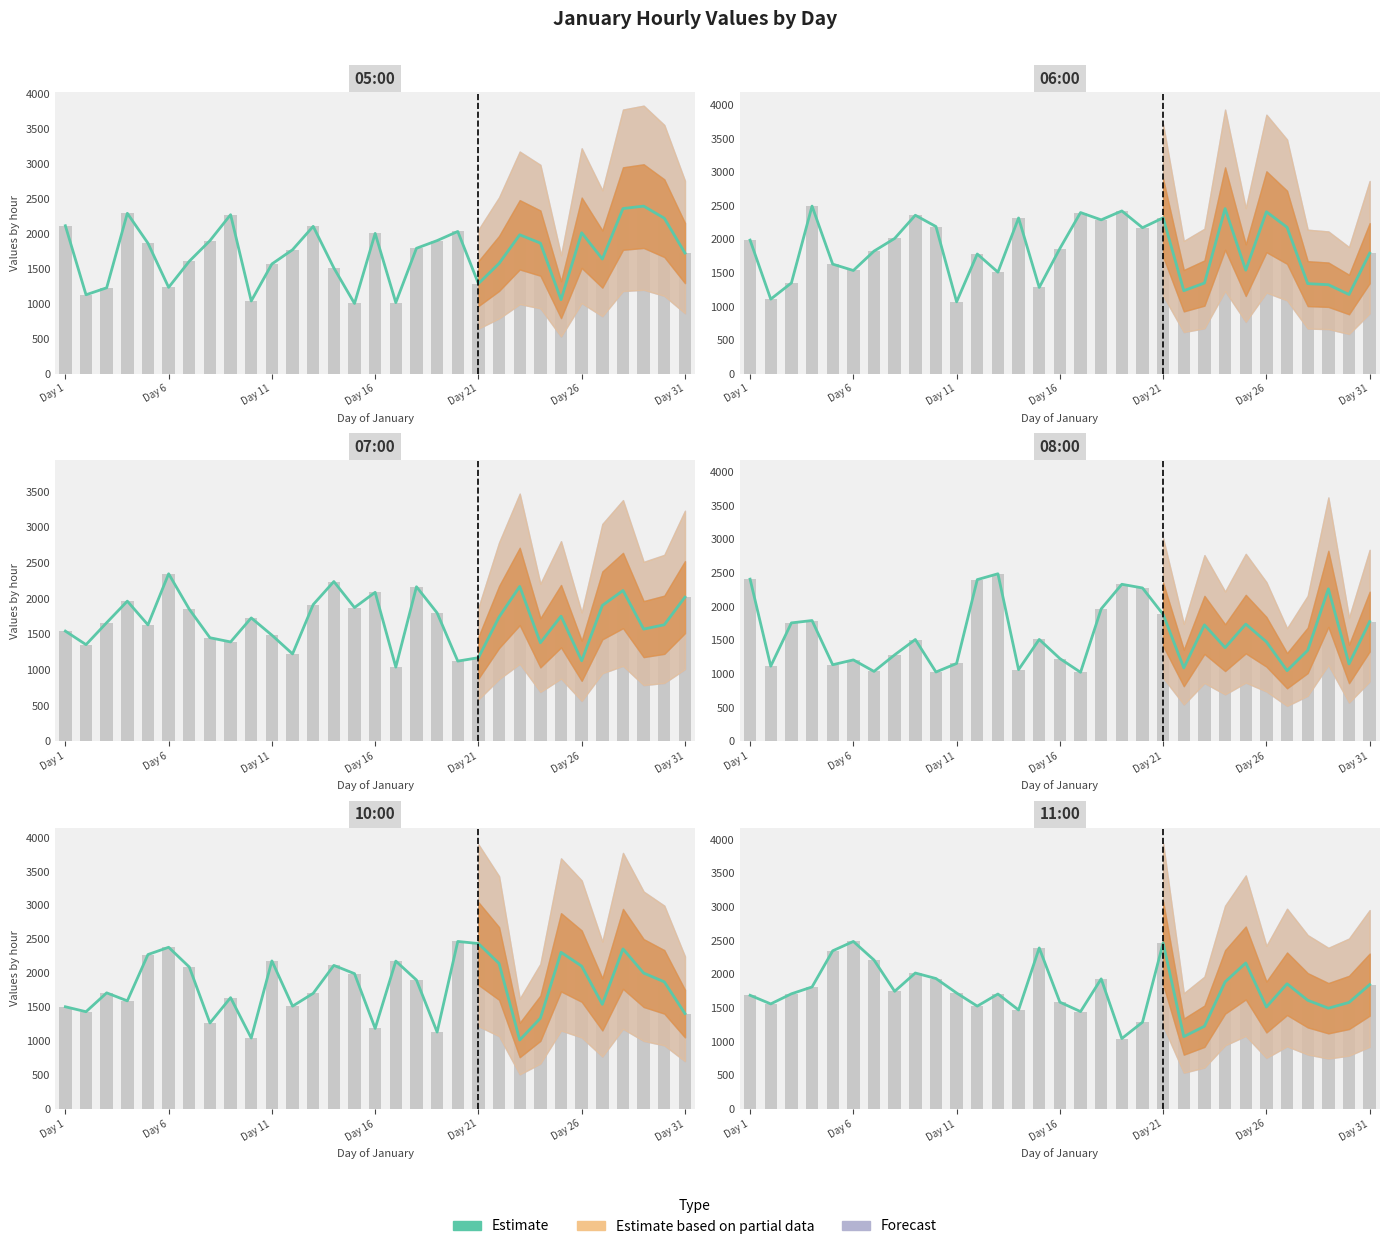

Where does the data first go above 1709?

Day 16